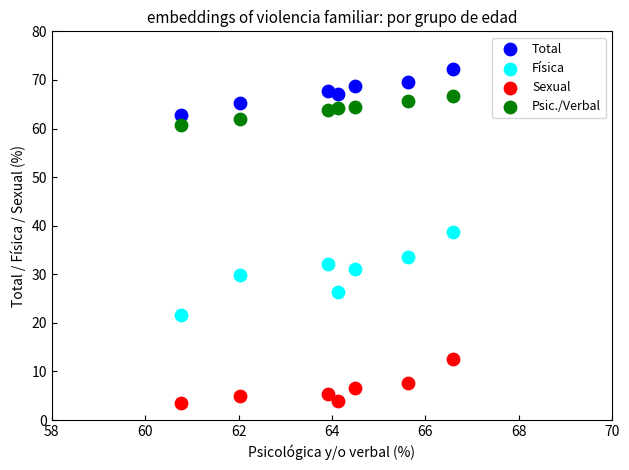

What are all the series names shown in the legend?

Total, Física, Sexual, Psic./Verbal